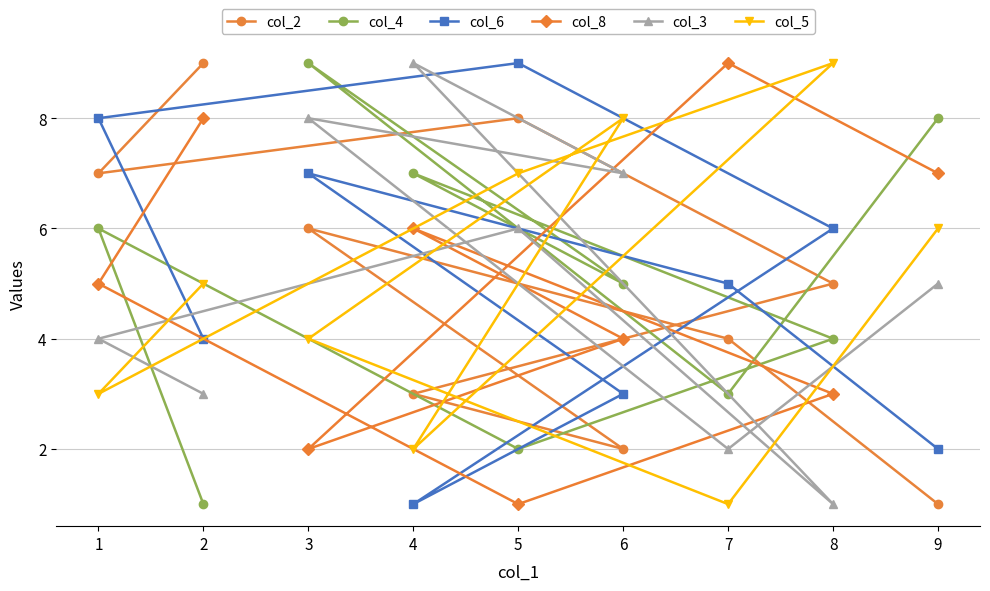

What is the sum of all col_4 values?

45